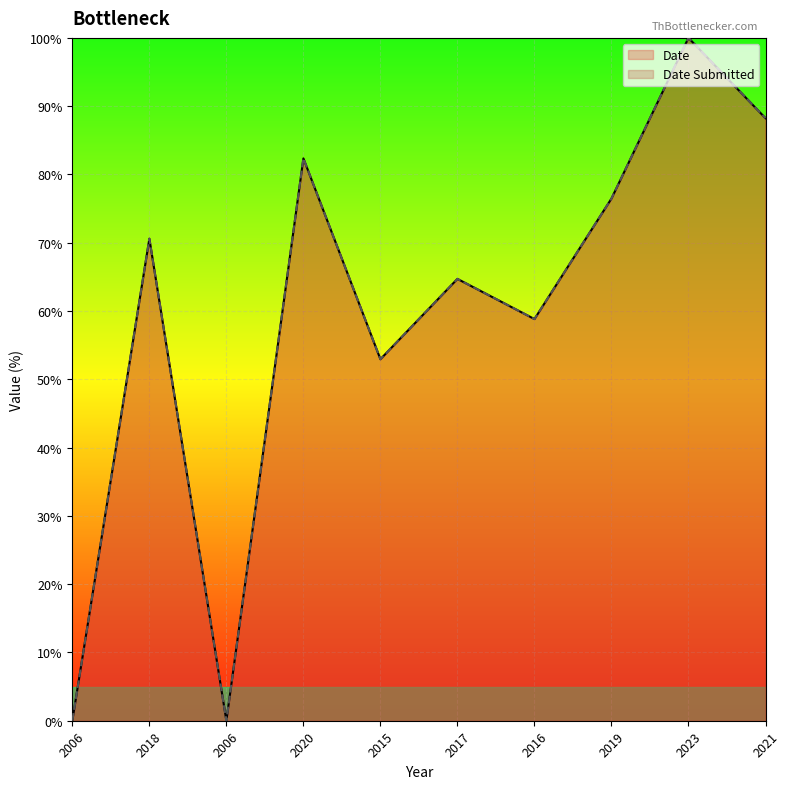

How many categories are shown in the chart?

10